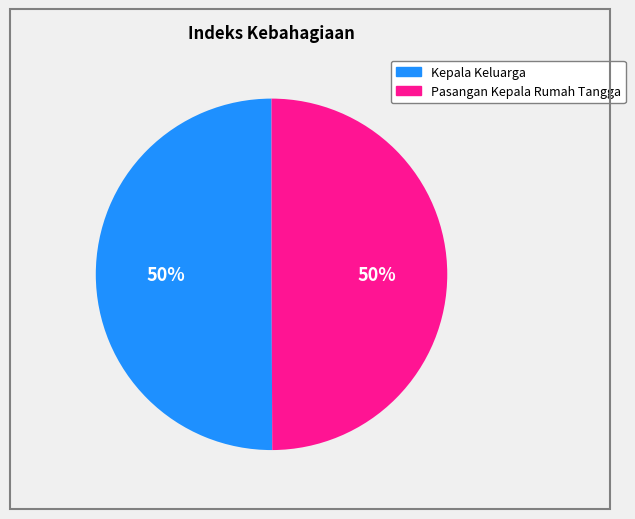

To the nearest percent, what is the average slice percentage?

50%